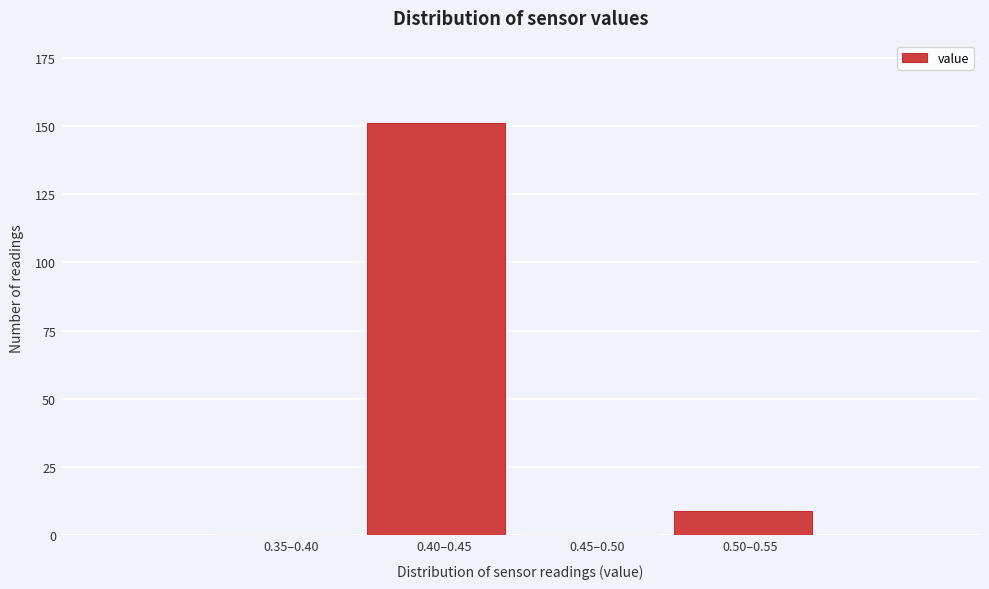

Reading left to right, transcribe all the data shown in this chart.

0.35–0.40=0	0.40–0.45=151	0.45–0.50=0	0.50–0.55=9